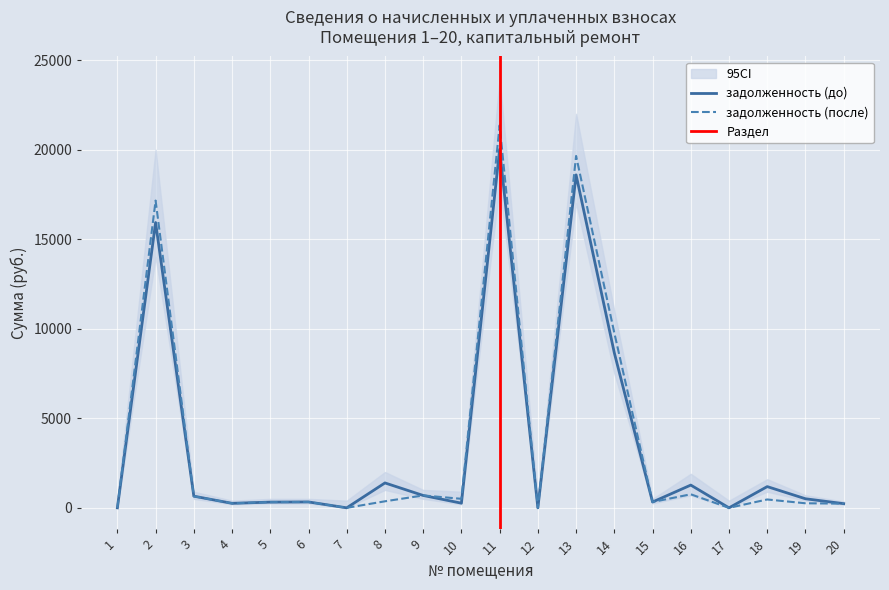

How many values in the задолженность (до) series exceed 506?

10